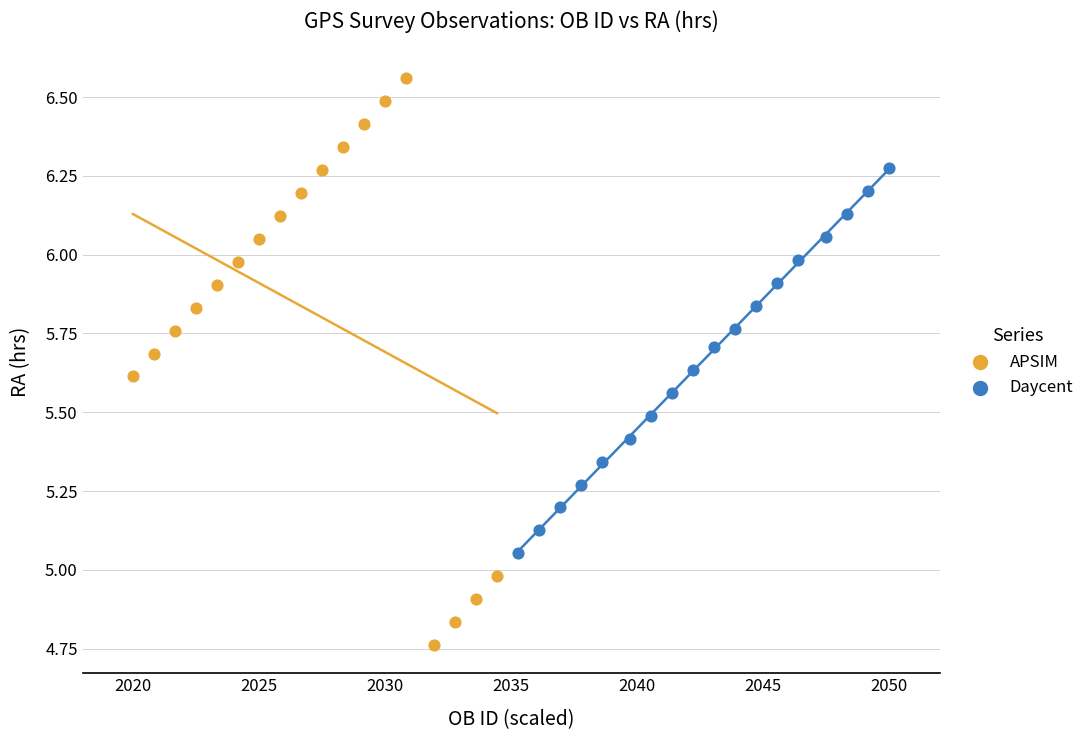

Which series contains the highest Y value?

APSIM